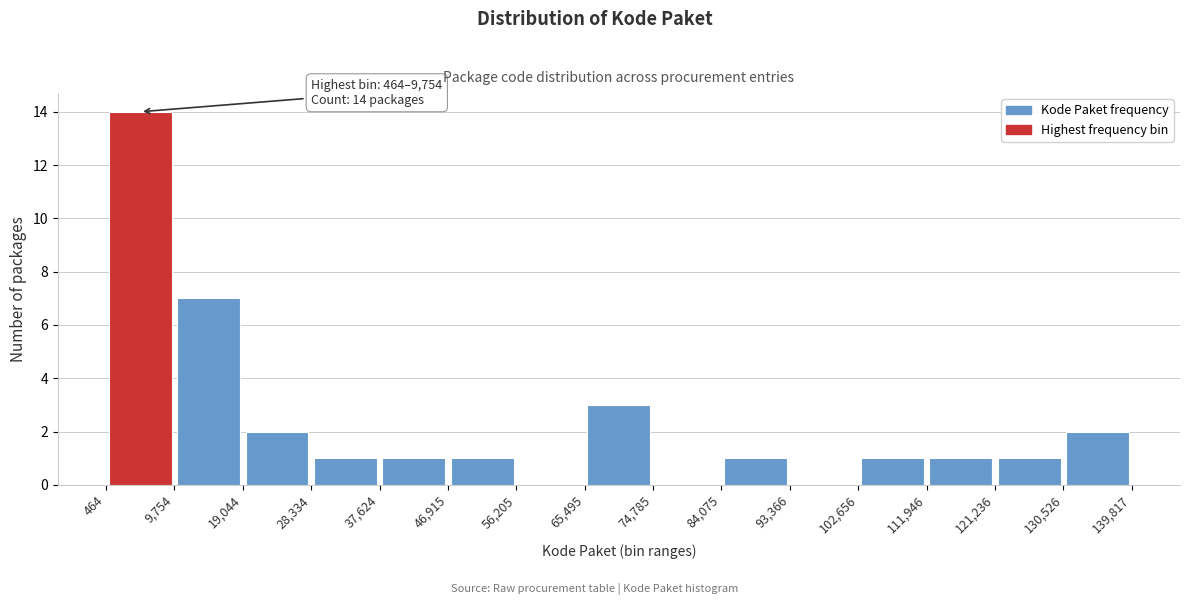

Which range on the x-axis has the tallest bar?

464 to 9,754